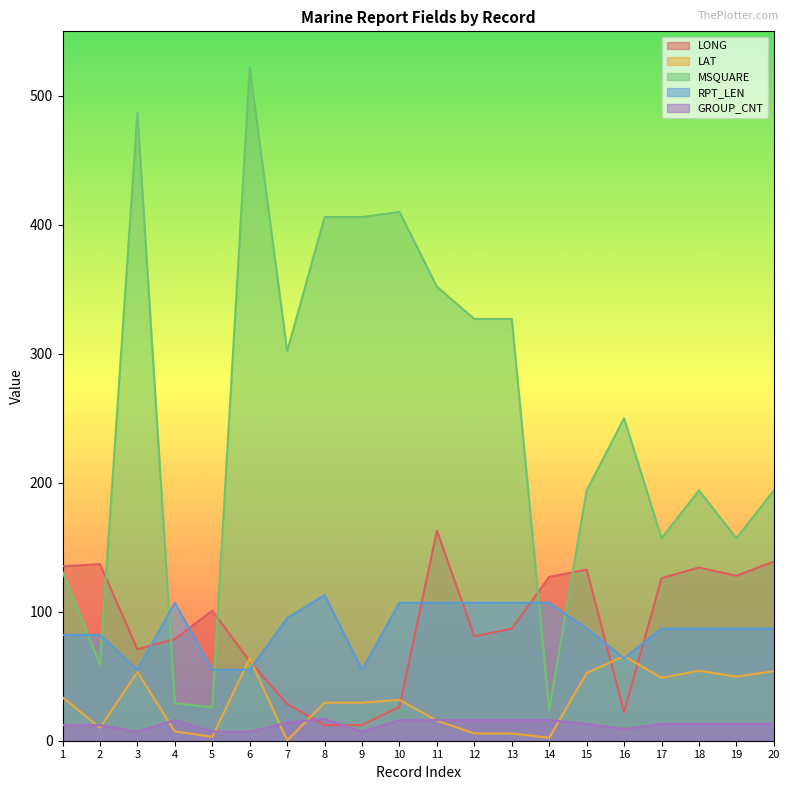

At which category does RPT_LEN reach its first local valley?

3